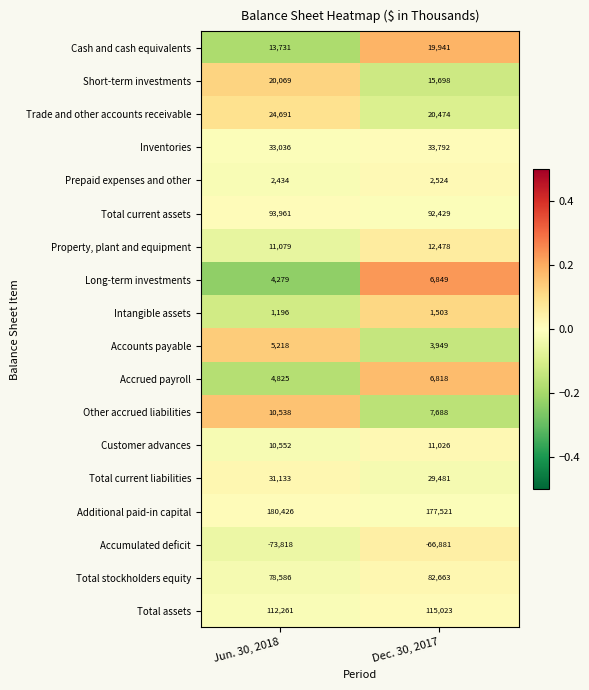

What is the spread (max minus min) of values at Dec. 30, 2017?

244402